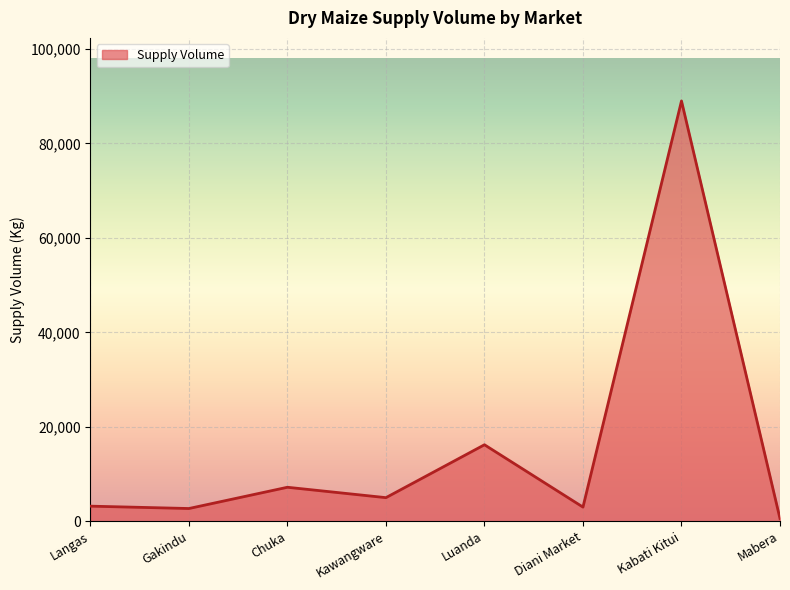

What is the sum of all values?

126860